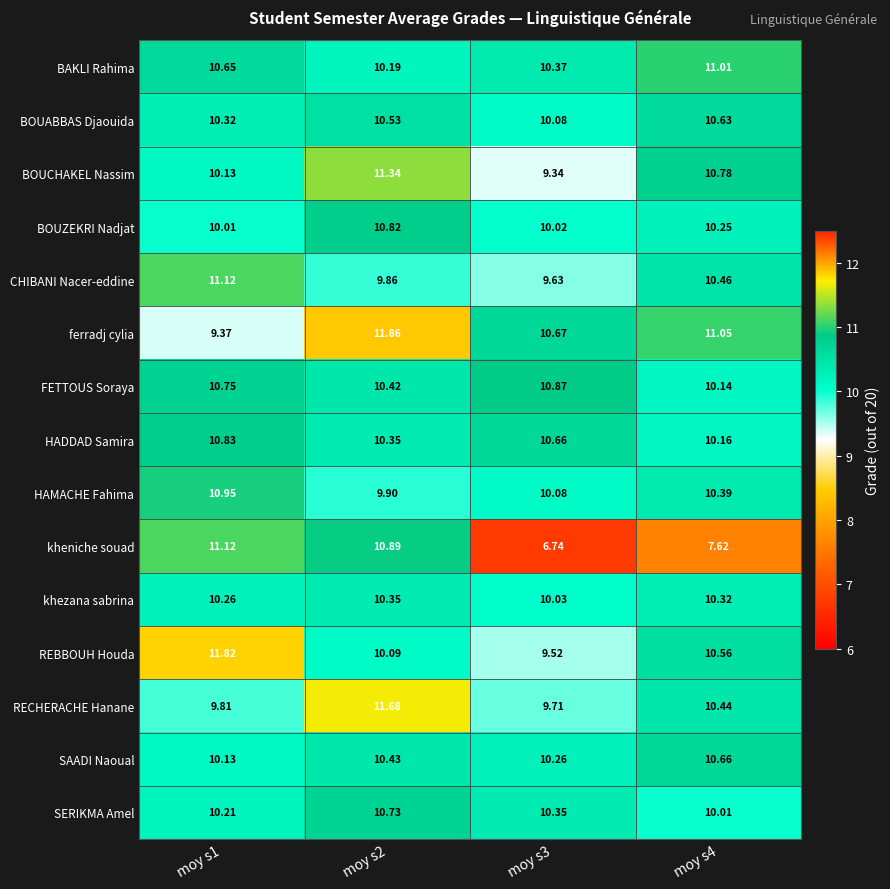

Which series has the largest range (max minus min)?

kheniche souad